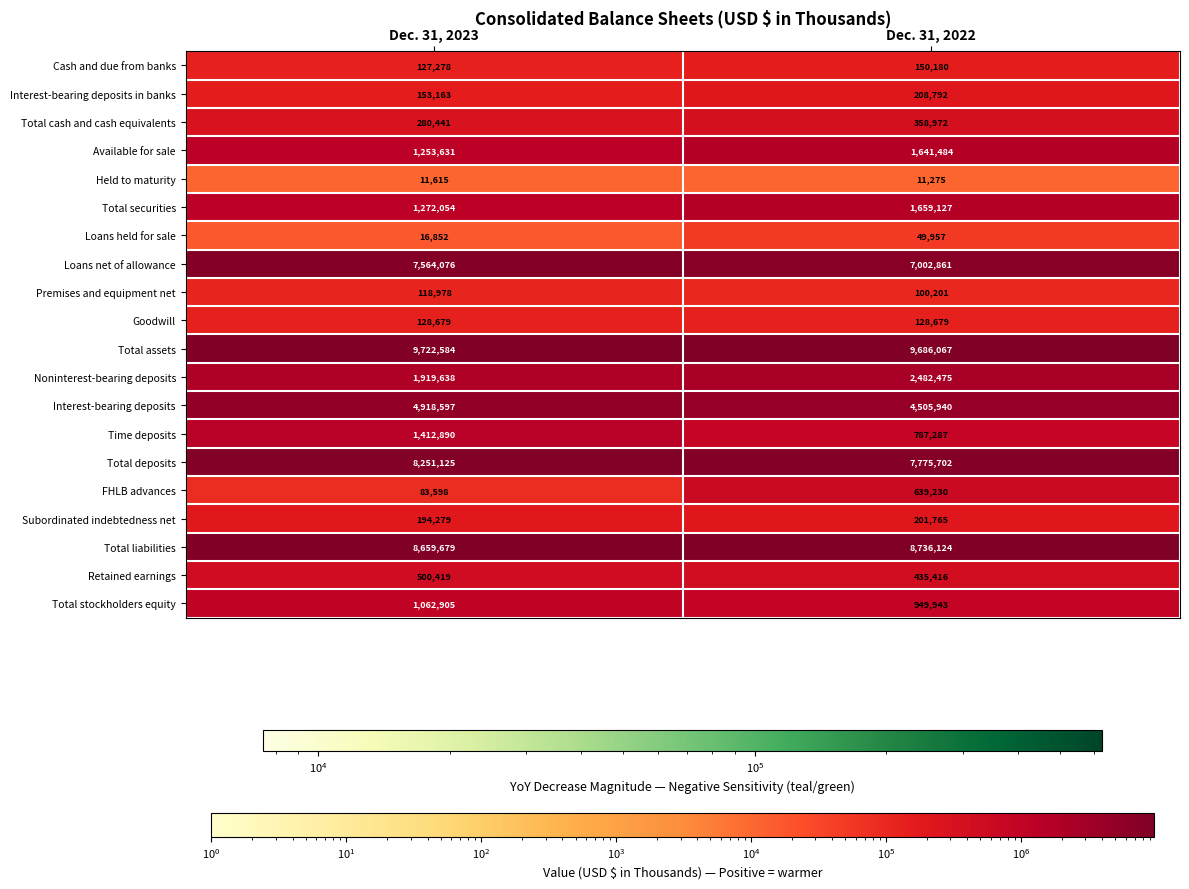

The value of Total assets at Dec. 31, 2023 is 9722584. True or false?

True